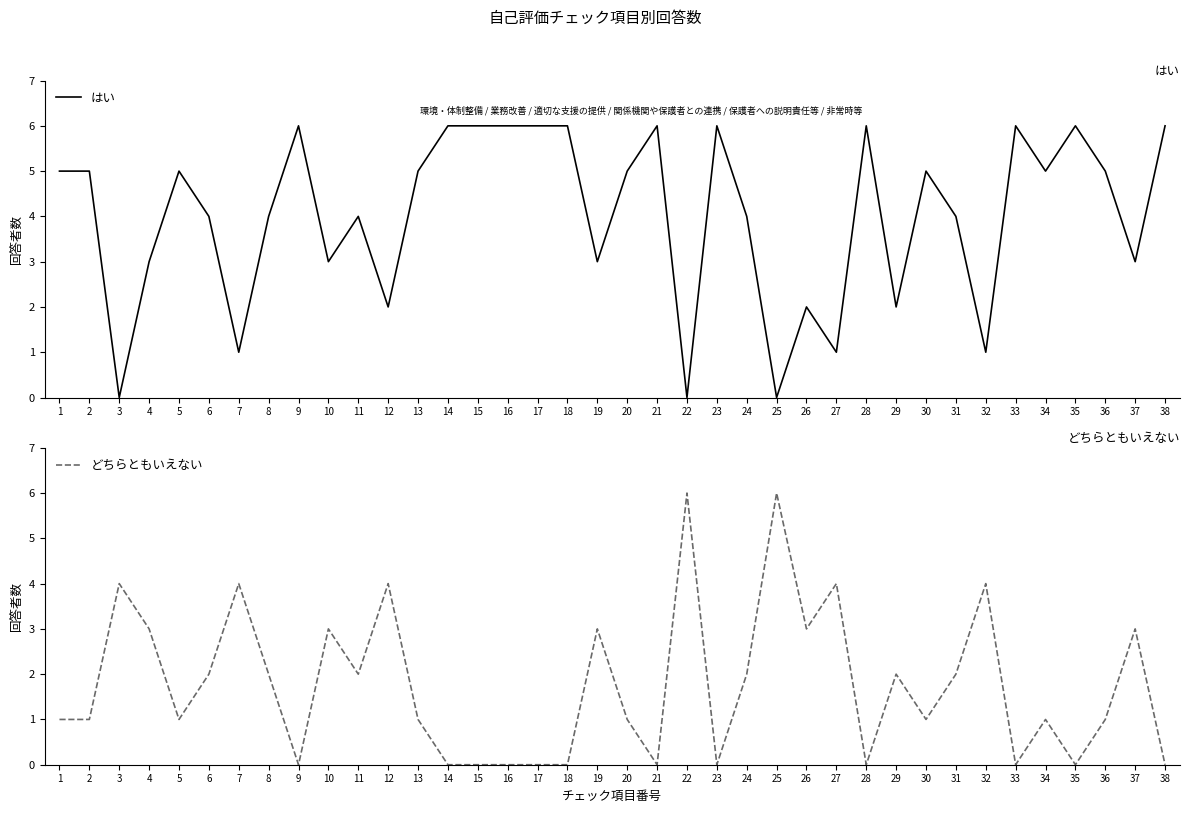

The value of どちらともいえない at 23 is 3. True or false?

False